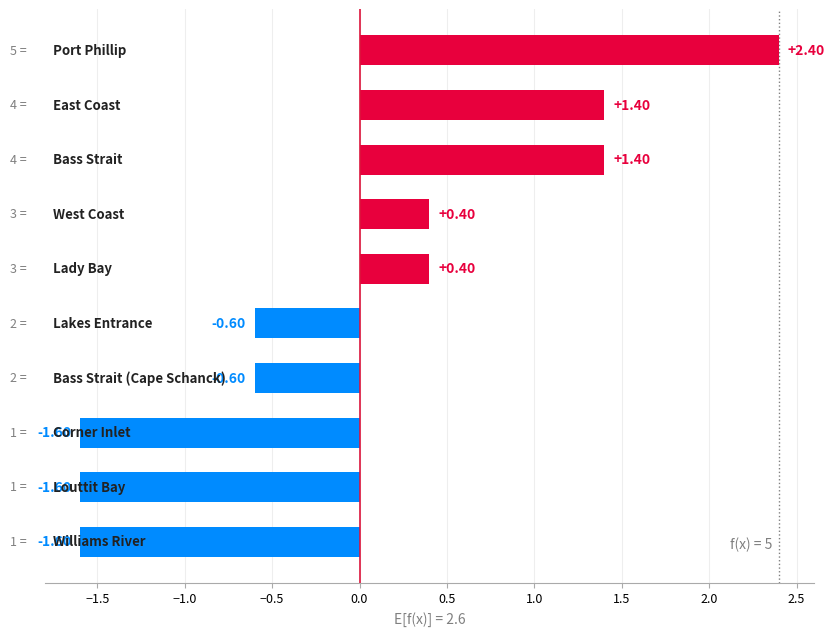

What is the greatest value displayed?

2.4